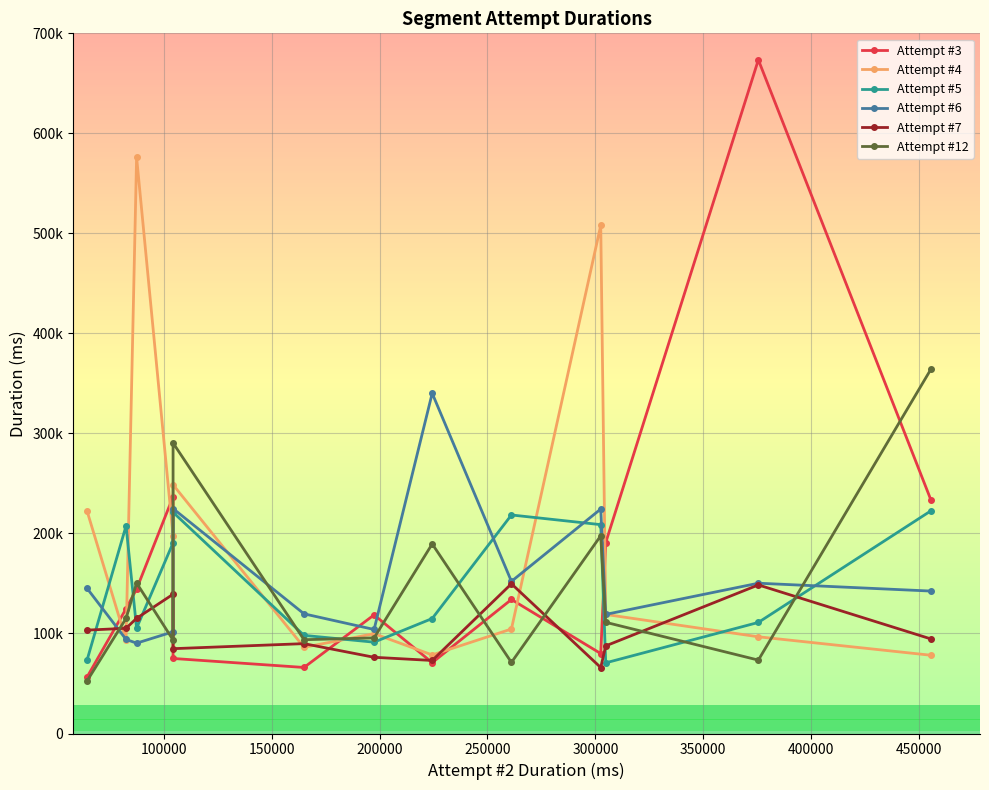

What are all the series names shown in the legend?

Attempt #3, Attempt #4, Attempt #5, Attempt #6, Attempt #7, Attempt #12